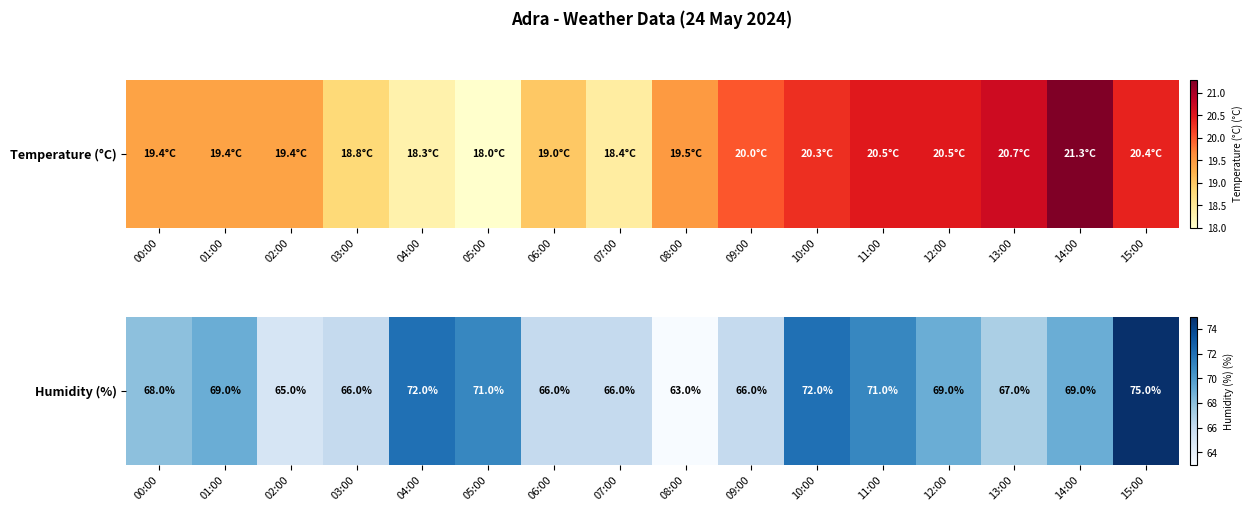

What is the approximate value at 00:00?

68